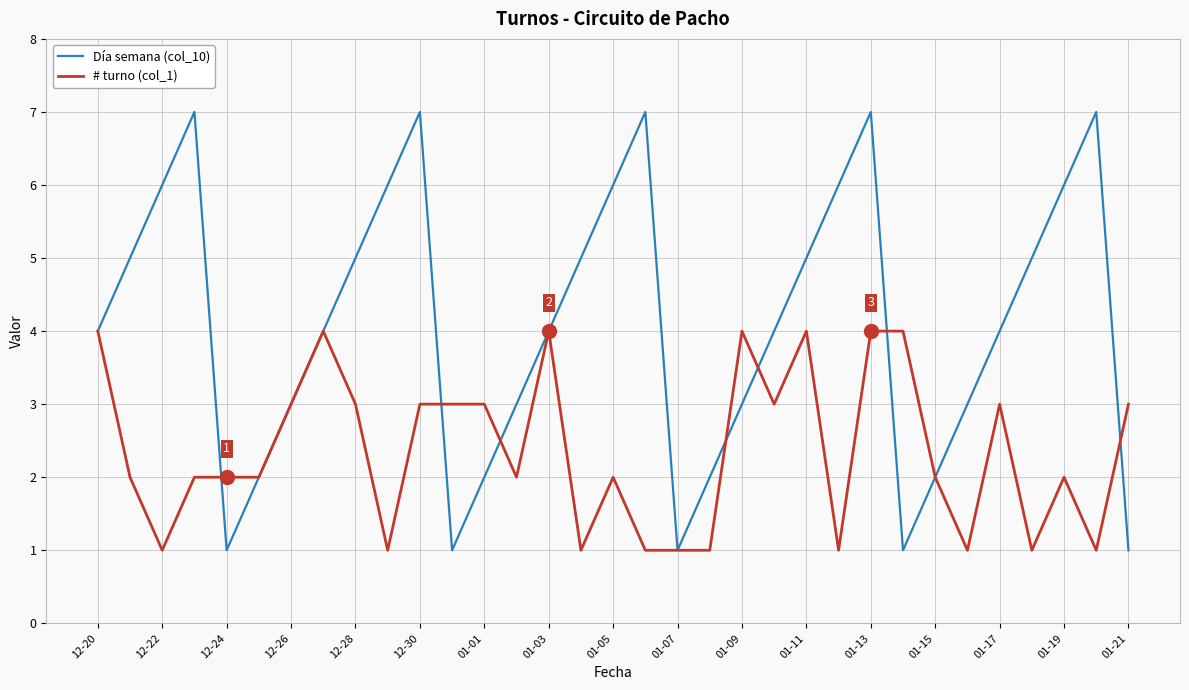

How many distinct data groups are displayed?

2